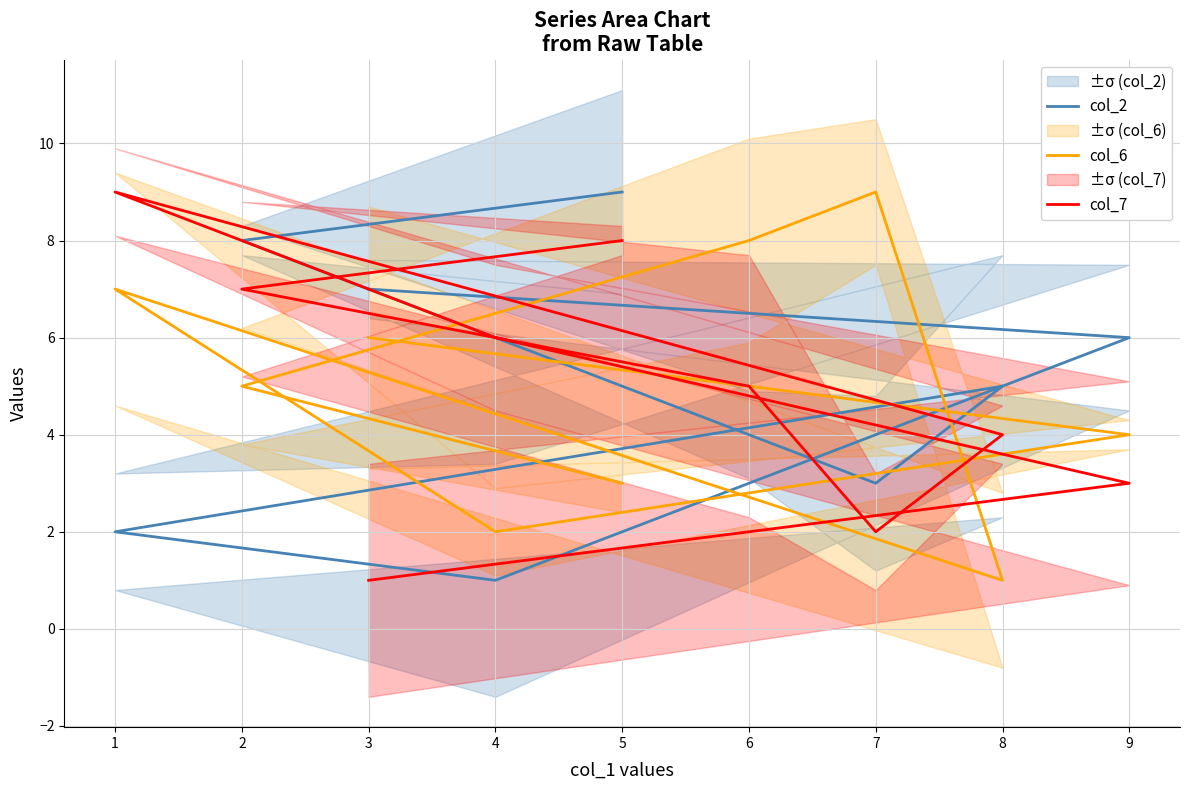

Count the col_7 values in the range 3 to 7.

5